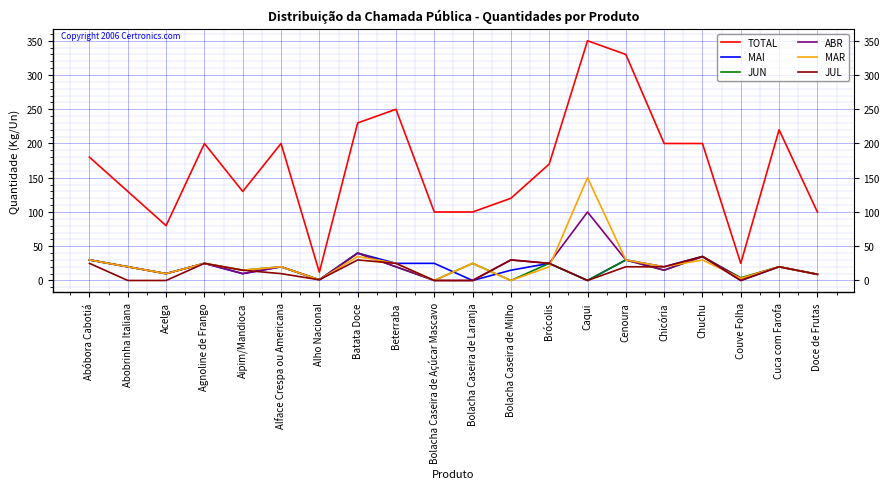

What position from the right is Bolacha Caseira de Milho?

9